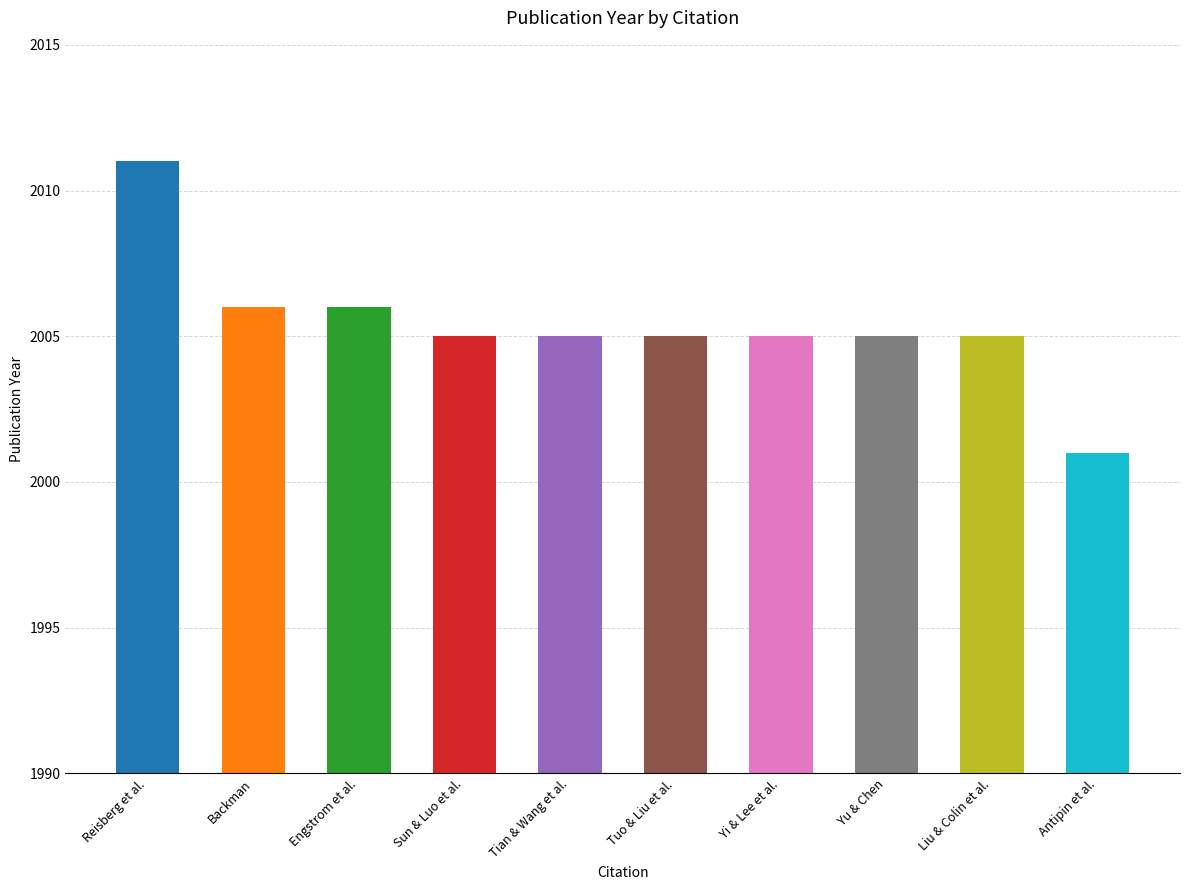

What is the difference between the maximum and second lowest values?

6